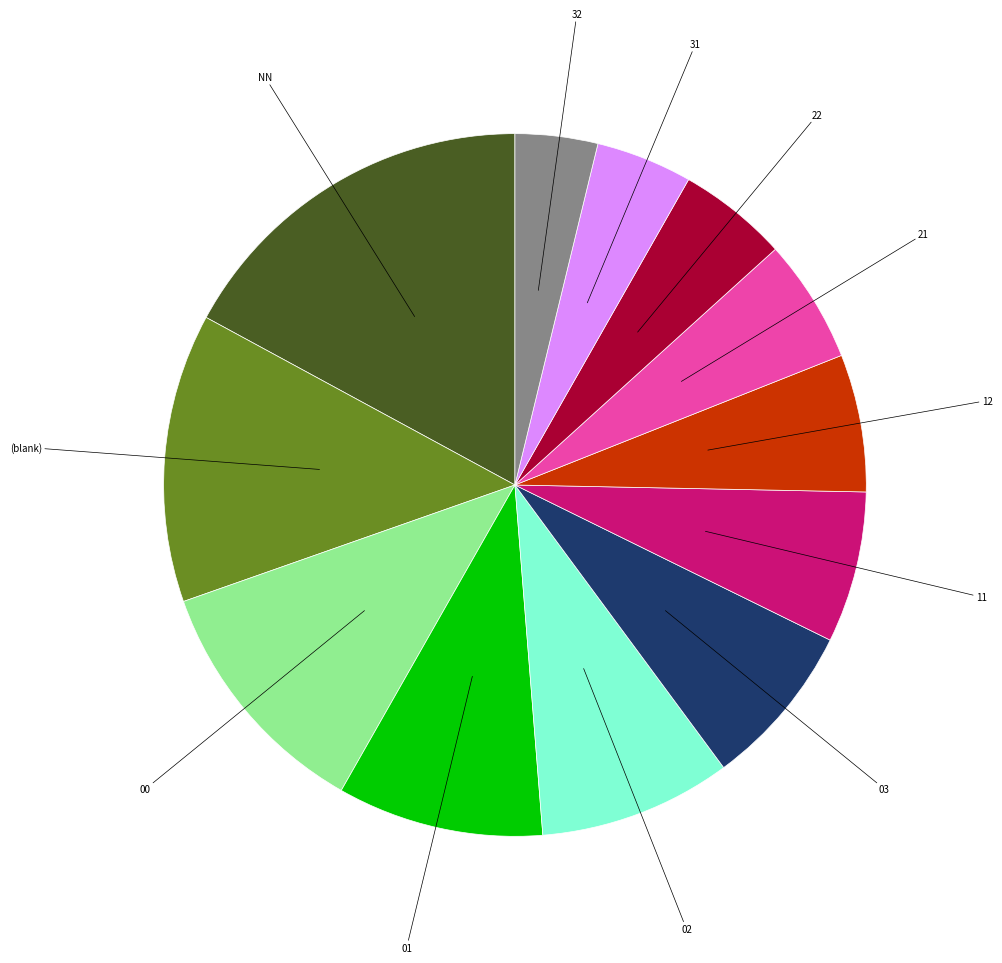

How many segments does this pie chart have?

12